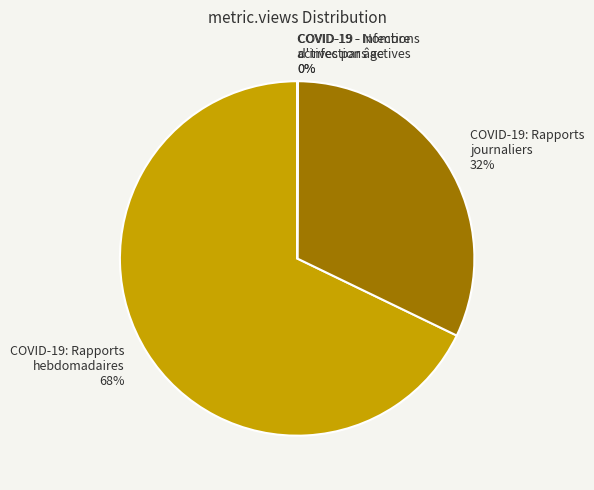

Which category has the biggest portion of the pie?

COVID-19: Rapports hebdomadaires